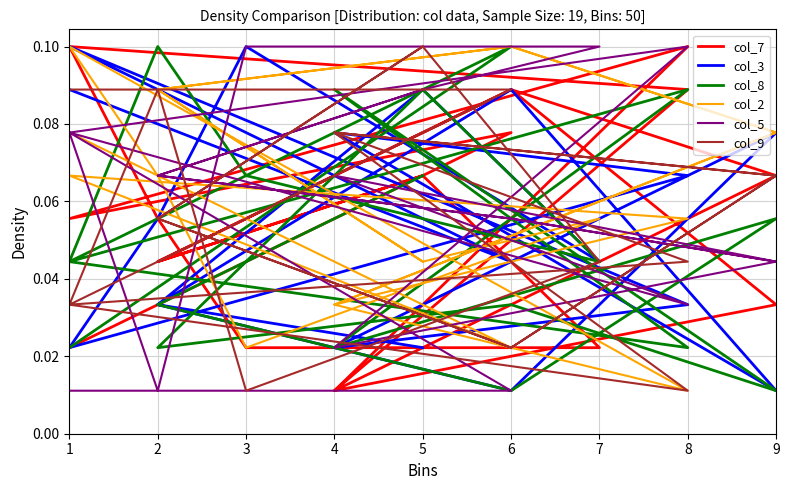

Reading left to right, list all the values displayed in this chart.

col_7: 0.0	0.1	0.1	0.1	0.0	0.1	0.1	0.0	0.1	0.0	0.0	0.1	0.1	0.1	0.0	0.0	0.1	0.0	0.1
col_3: 0.1	0.0	0.1	0.0	0.0	0.1	0.0	0.0	0.1	0.0	0.1	0.1	0.0	0.1	0.1	0.0	0.1	0.0	0.0
col_8: 0.0	0.1	0.0	0.0	0.1	0.0	0.0	0.0	0.1	0.0	0.1	0.1	0.0	0.1	0.0	0.1	0.0	0.0	0.1
col_2: 0.1	0.0	0.1	0.1	0.0	0.1	0.1	0.1	0.0	0.1	0.0	0.1	0.1	0.0	0.0	0.1	0.1	0.1	0.0
col_5: 0.0	0.0	0.1	0.1	0.0	0.0	0.1	0.1	0.1	0.1	0.1	0.0	0.1	0.0	0.1	0.0	0.1	0.1	0.1
col_9: 0.1	0.1	0.0	0.0	0.1	0.1	0.0	0.1	0.1	0.0	0.0	0.1	0.0	0.0	0.1	0.1	0.0	0.1	0.1